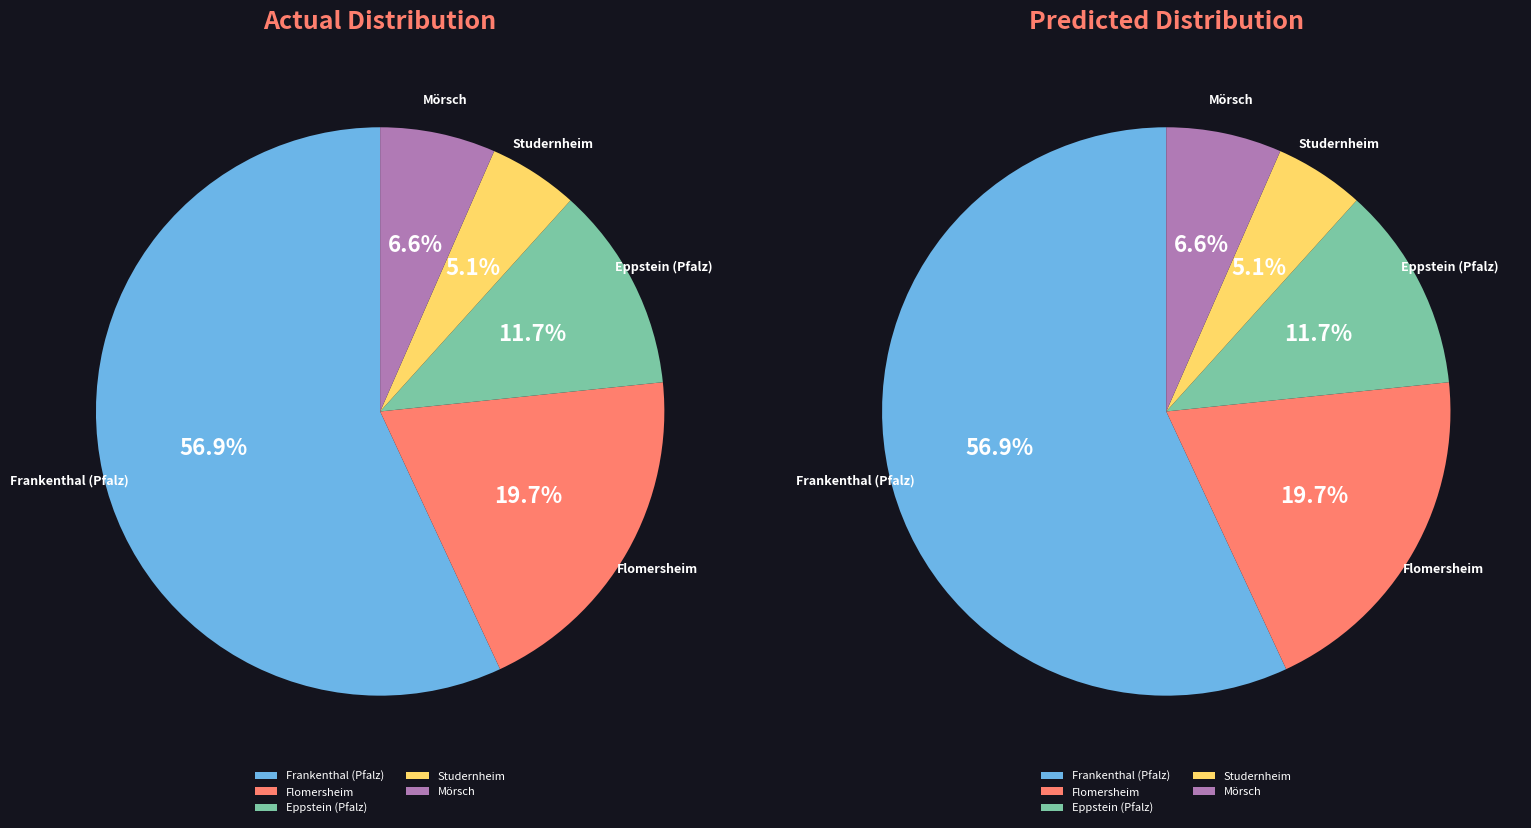

To the nearest percent, what is the average slice percentage?

20%